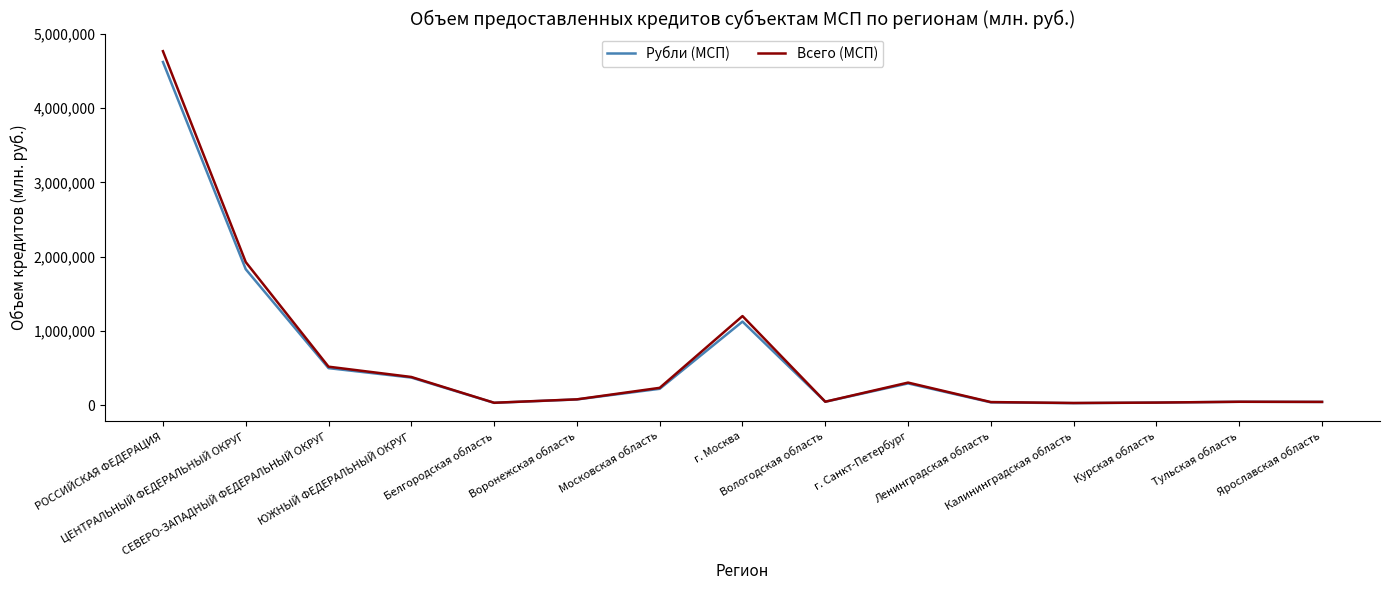

What is the maximum value for Рубли (МСП)?

4623257